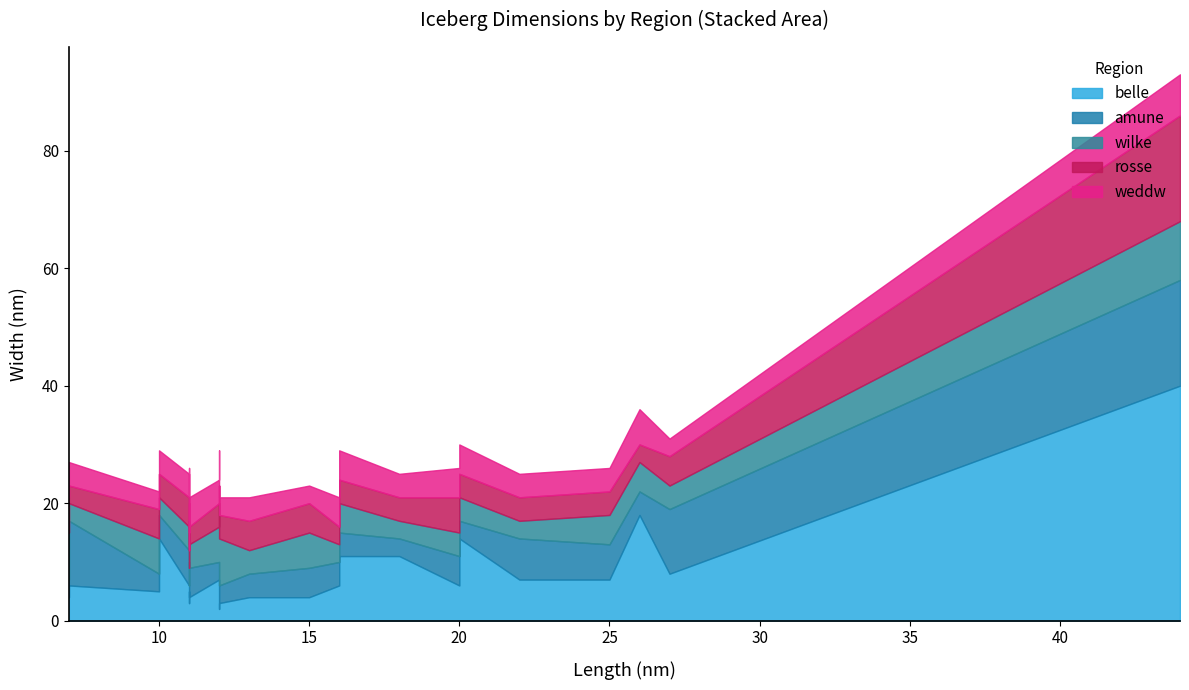

What are all the series names shown in the legend?

belle, amune, wilke, rosse, weddw